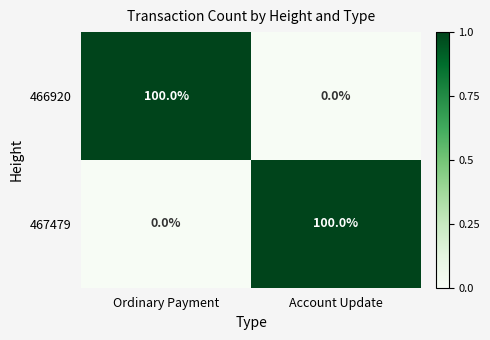

What is the highest value of the 467479 series?

100